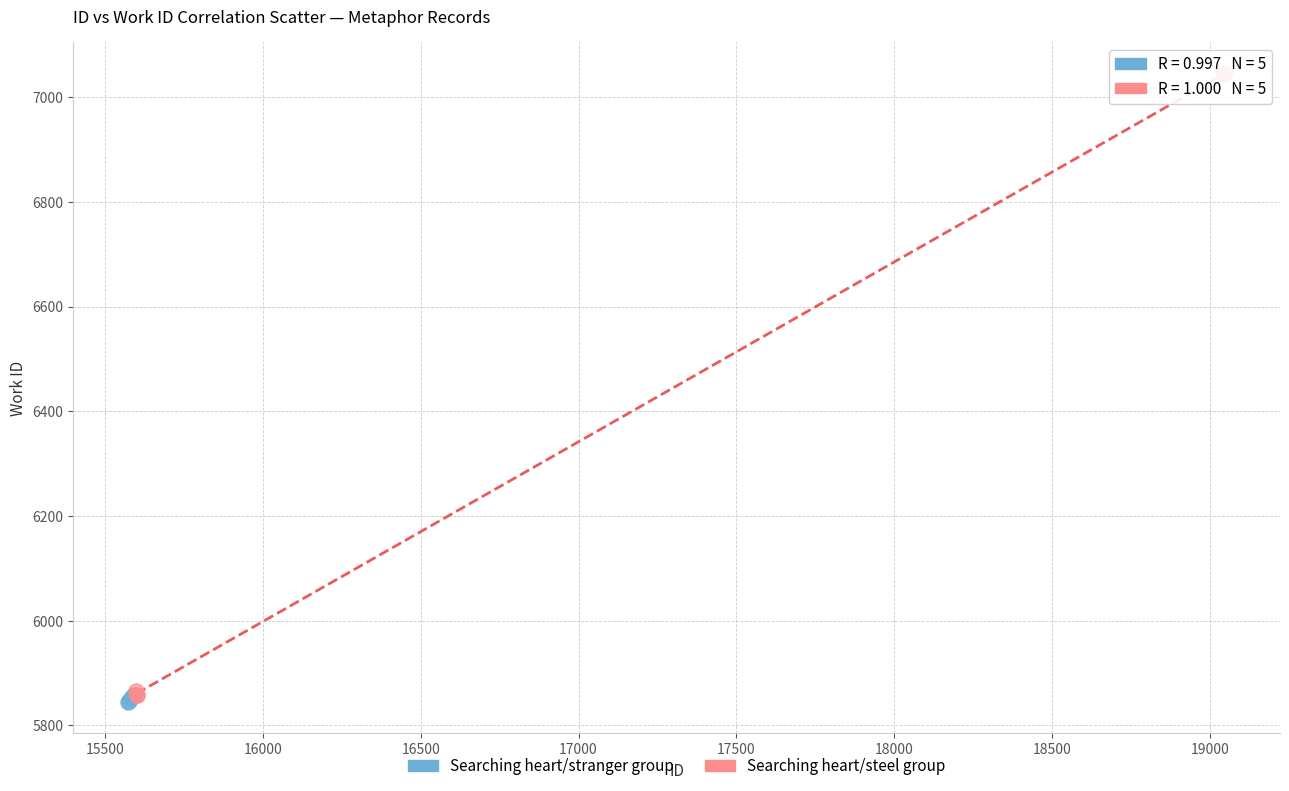

Which series reaches the minimum Y coordinate?

Searching heart/stranger group